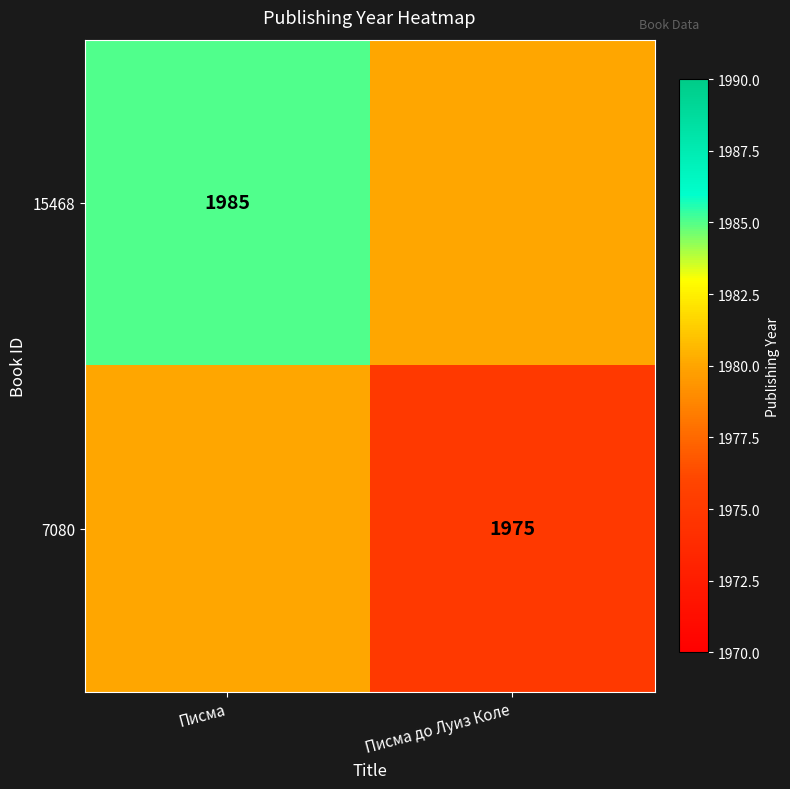

The value of 7080 at Писма до Луиз Коле is 1048. True or false?

False